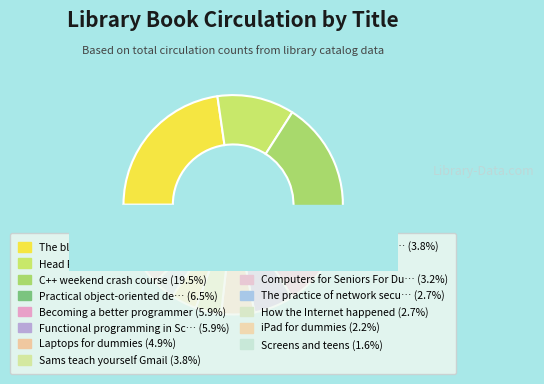

How many slices are in this pie chart?

15